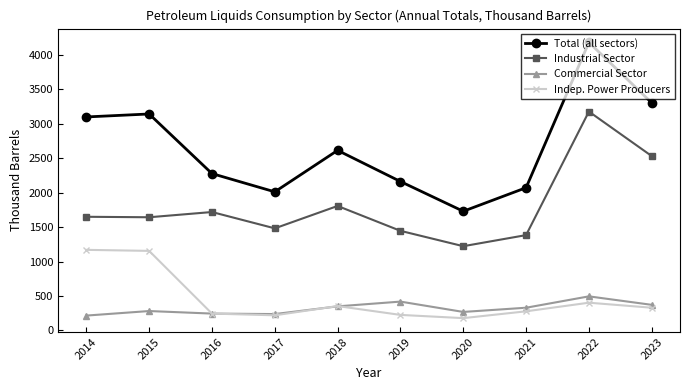

Read the Indep. Power Producers value at 2014, to the nearest 50.

1150